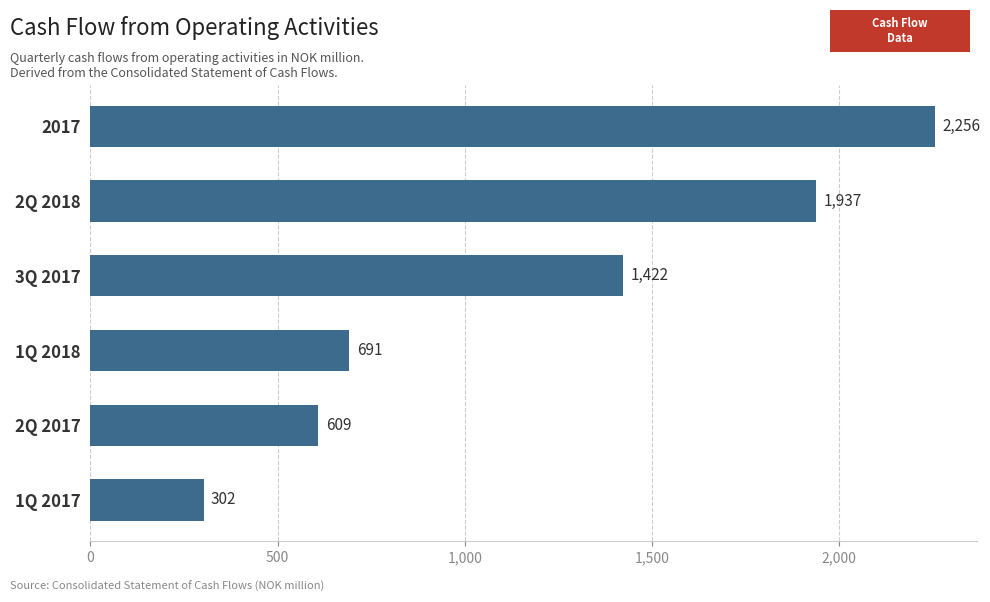

Where is the data nearest to the value 1279?

3Q 2017